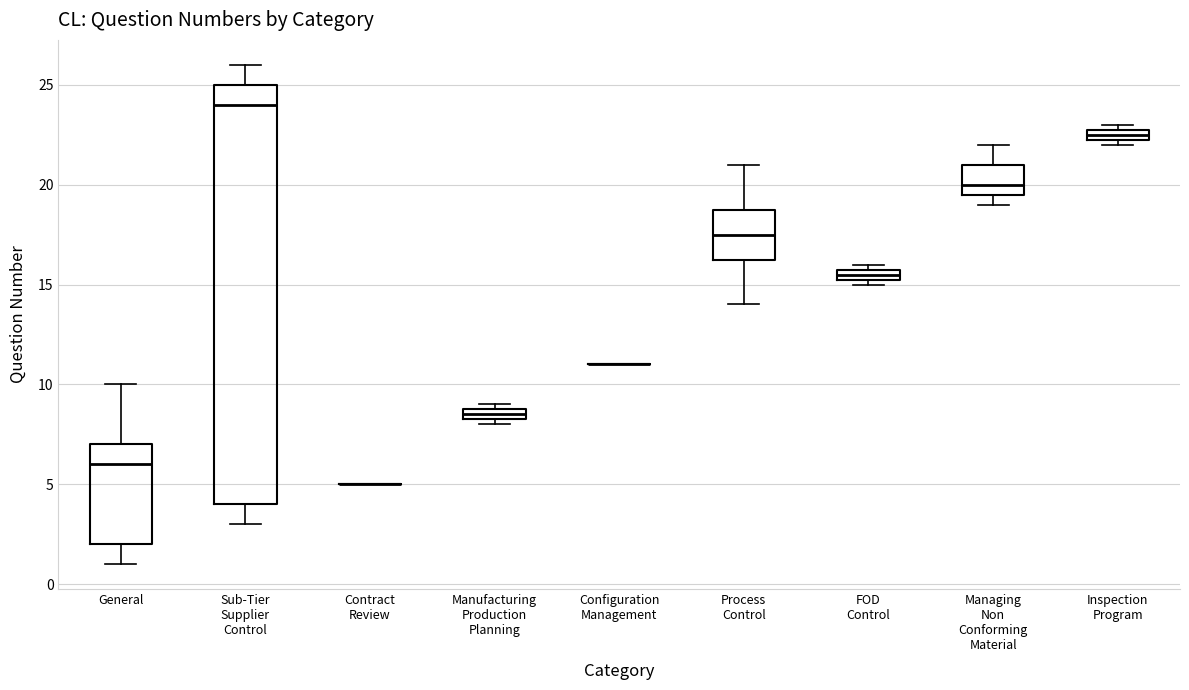

Which box is the tallest, from its lower edge to its upper edge?

Sub-Tier Supplier Control